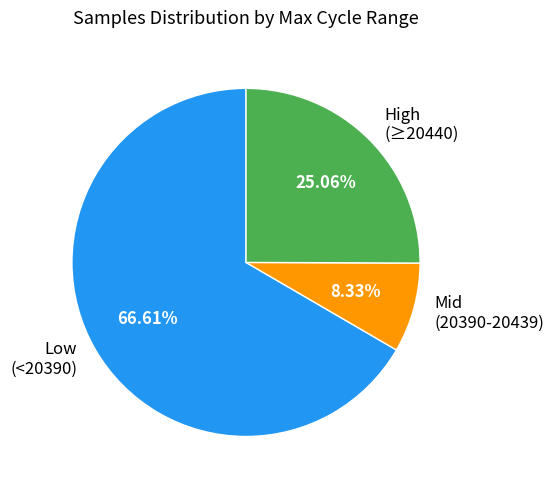

Which has a higher value, Low (<20390) or Mid (20390-20439)?

Low (<20390)